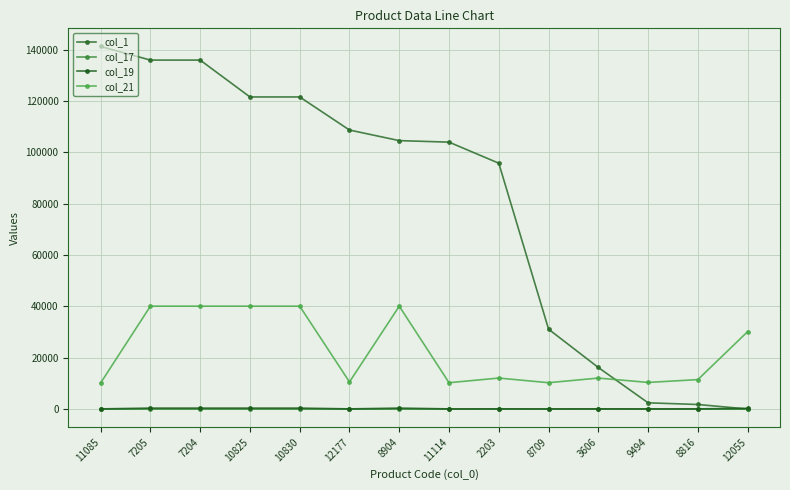

Count the col_17 values in the range 1 to 4.

14